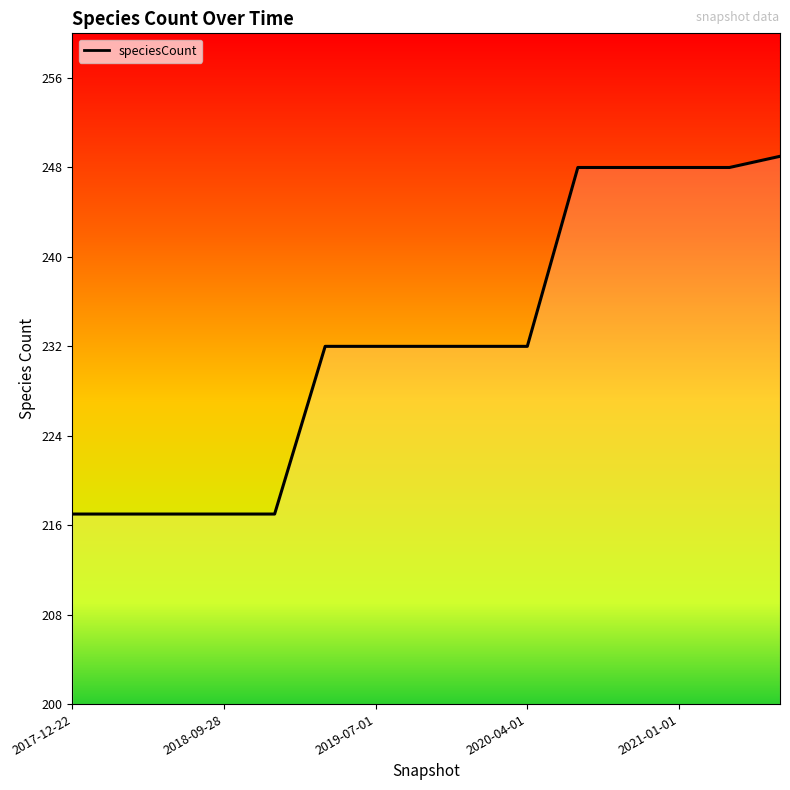

What is the smallest value displayed?

217